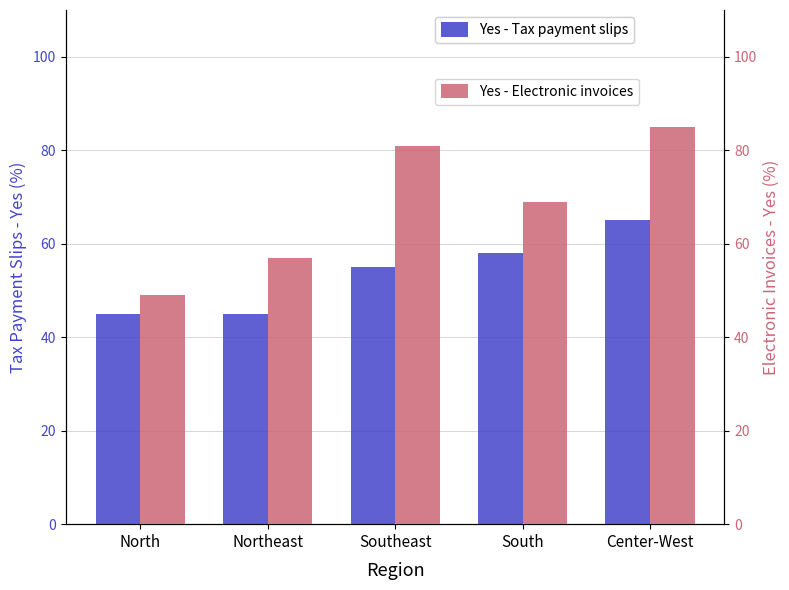

At which category is the sum across all series the highest?

Center-West